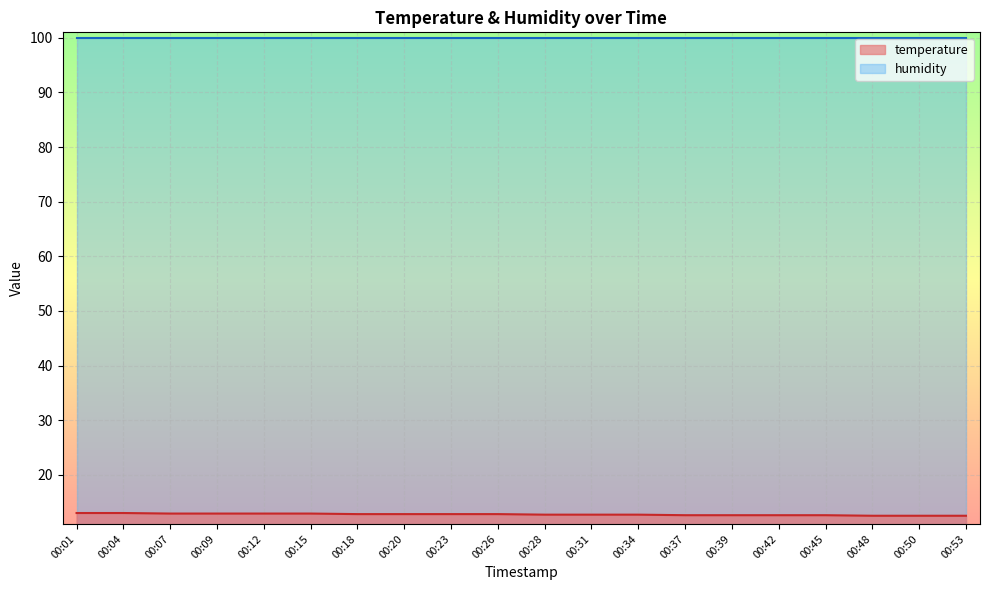

The value at 00:07 is 6.1. True or false?

False